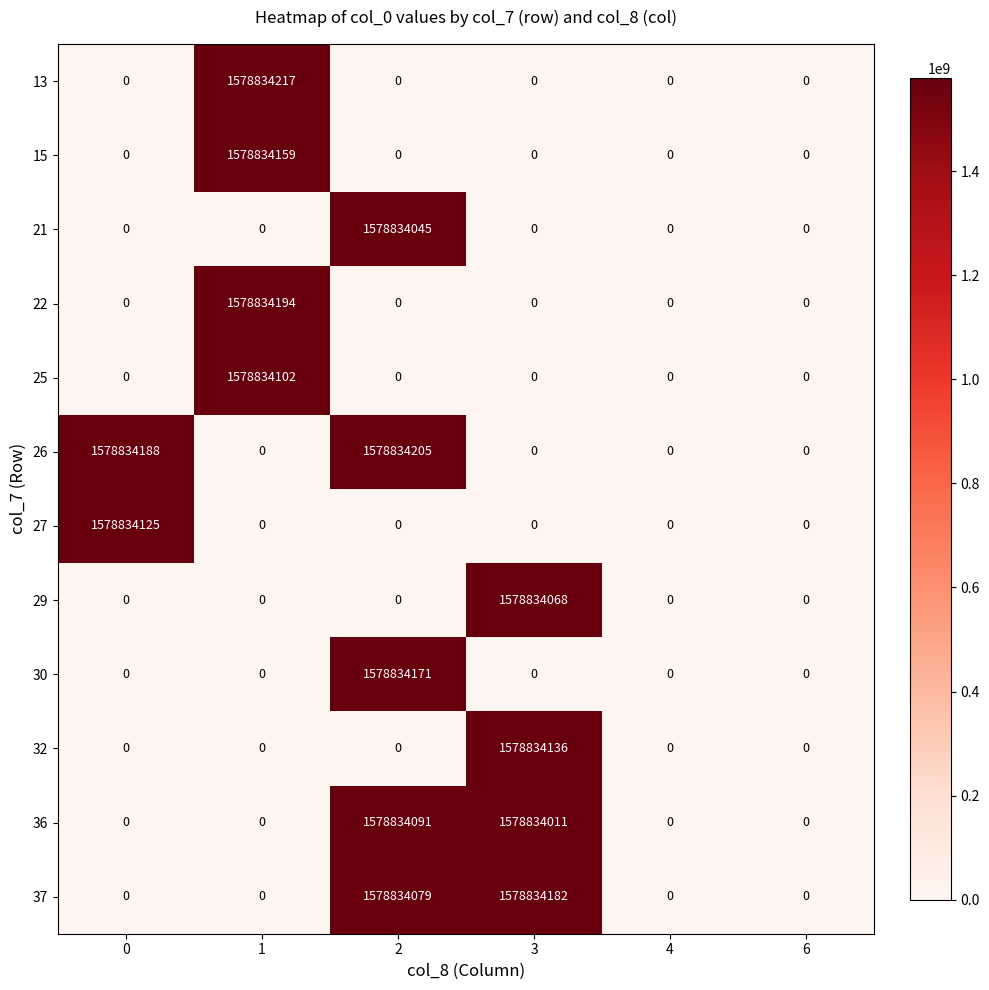

What is the sum of all 21 values?

1578834045